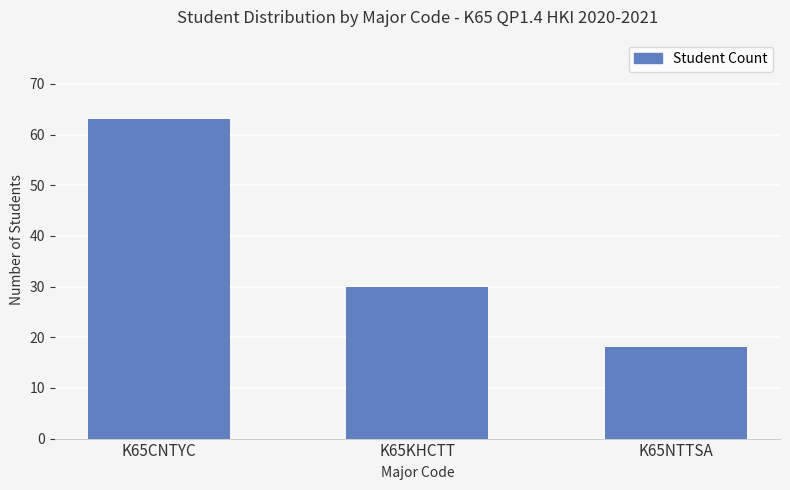

Reading right to left, list all the values displayed in this chart.

18	30	63